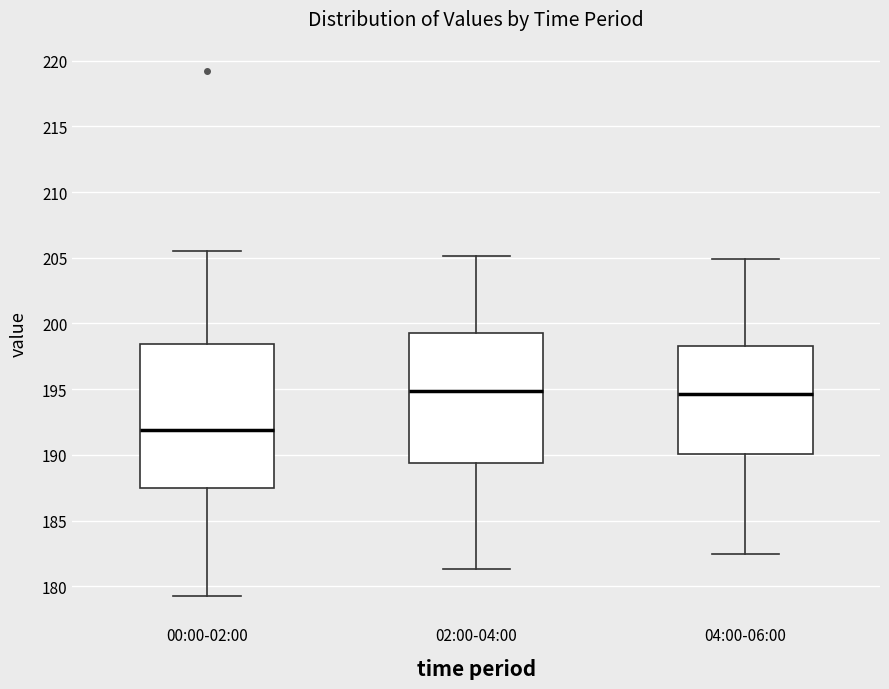

Reading left to right, transcribe this box plot: for each box, give where its median line is, the range the box spans, and where its two whiskers end, as read against the y-axis. The values are not printed on the chart, so give them approximately, as read against the axis.

00:00-02:00: median 192.0, box 187.5 to 198.5, whiskers 179.5 to 205.5
02:00-04:00: median 195.0, box 189.5 to 199.5, whiskers 181.5 to 205.0
04:00-06:00: median 194.5, box 190.0 to 198.5, whiskers 182.5 to 205.0